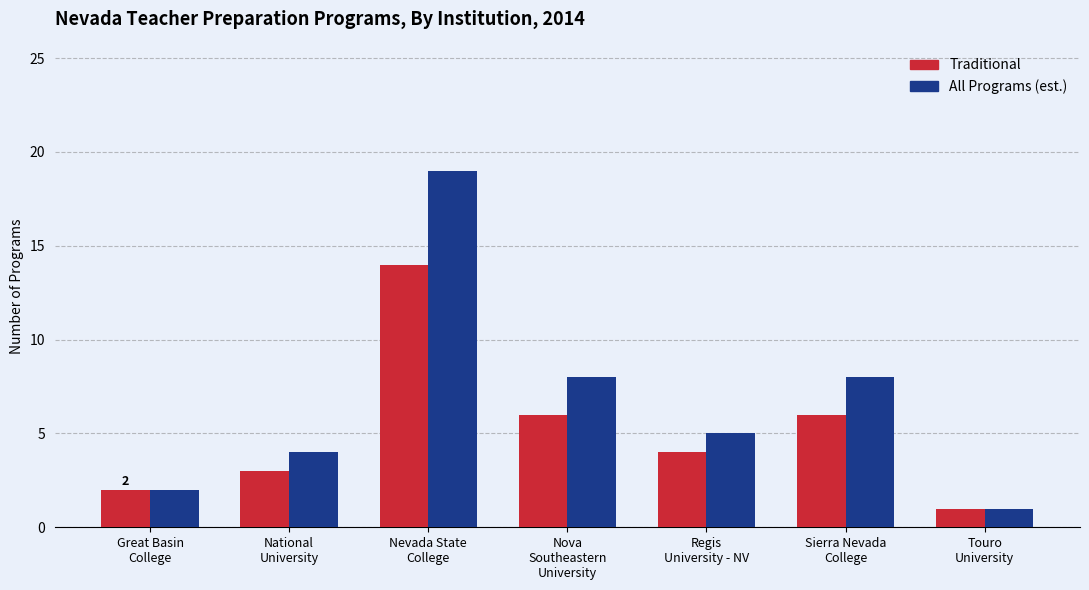

Where does the Traditional series first go above 4?

Nevada State
College